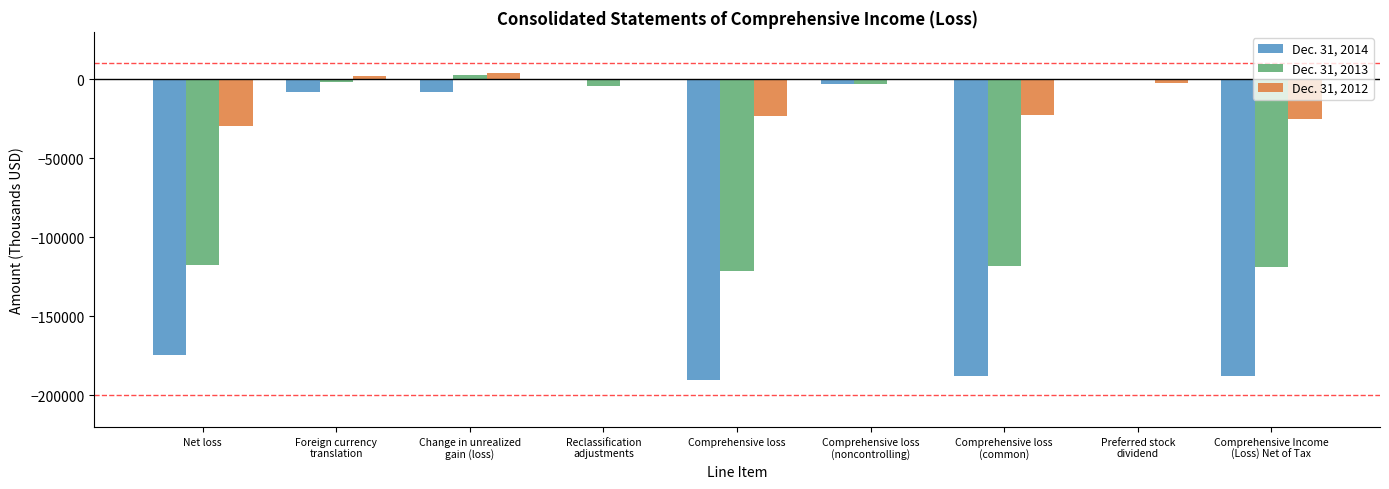

The Dec. 31, 2013 series shows -160928 at Net loss. True or false?

False